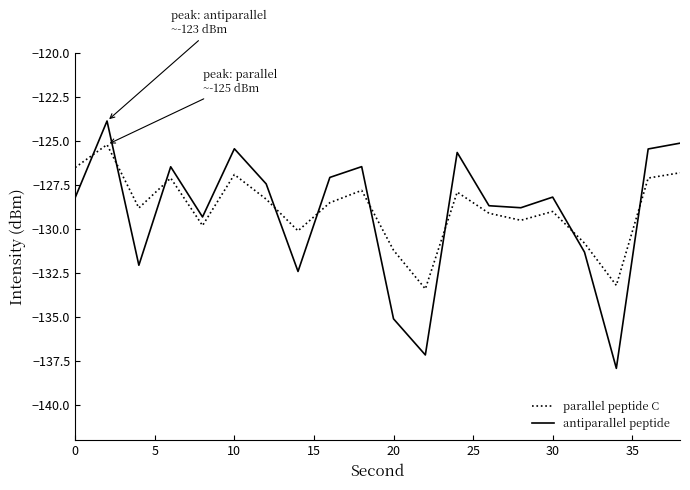

Reading left to right, list all the values displayed in this chart.

parallel peptide C: -126.5	-125.2	-128.8	-127.1	-129.8	-126.9	-128.3	-130.1	-128.5	-127.8	-131.2	-133.4	-127.9	-129.1	-129.5	-129.0	-130.8	-133.2	-127.1	-126.8
antiparallel peptide: -128.2	-123.9	-132.1	-126.5	-129.3	-125.4	-127.4	-132.4	-127.1	-126.5	-135.1	-137.2	-125.6	-128.7	-128.8	-128.2	-131.3	-137.9	-125.4	-125.1